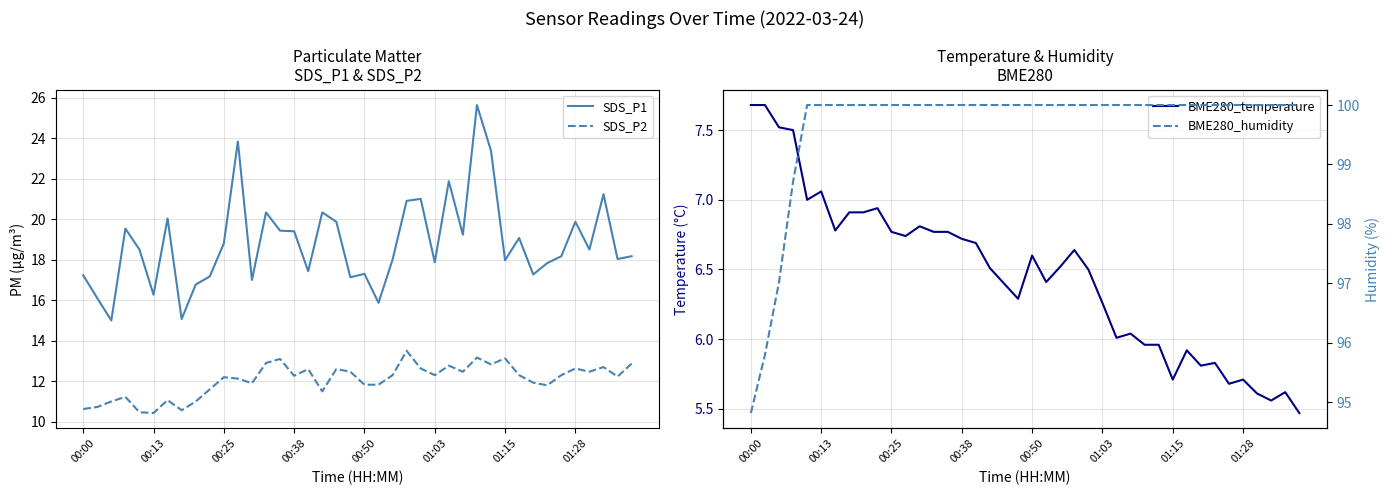

True or false: BME280_humidity and SDS_P1 cross at least once.

False